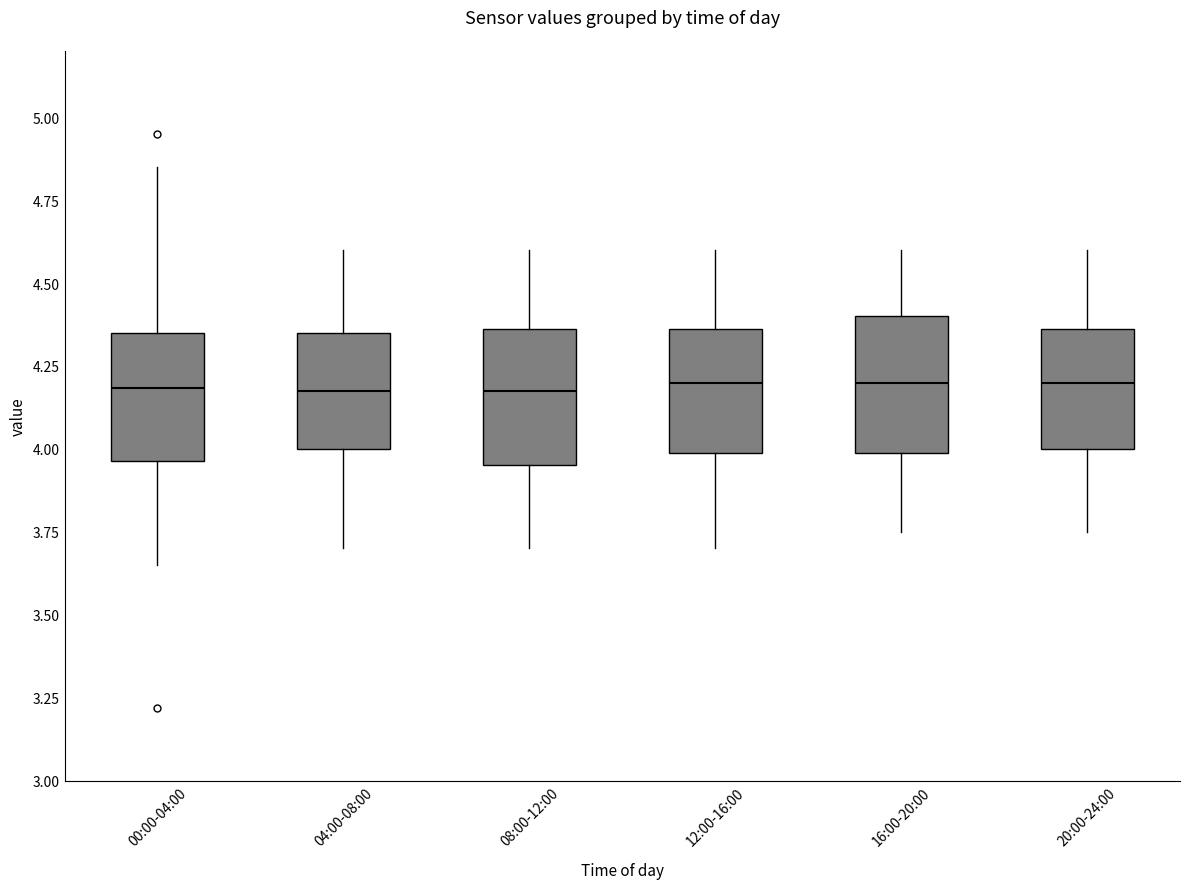

Reading left to right, read every box against the y-axis: the position of its median line, the range the box covers, and the ends of its whiskers. The values are not printed on the chart, so give them approximately, as read against the axis.

00:00-04:00: median 4.20, box 3.95 to 4.35, whiskers 3.65 to 4.85
04:00-08:00: median 4.20, box 4.00 to 4.35, whiskers 3.70 to 4.60
08:00-12:00: median 4.20, box 3.95 to 4.35, whiskers 3.70 to 4.60
12:00-16:00: median 4.20, box 4.00 to 4.35, whiskers 3.70 to 4.60
16:00-20:00: median 4.20, box 4.00 to 4.40, whiskers 3.75 to 4.60
20:00-24:00: median 4.20, box 4.00 to 4.35, whiskers 3.75 to 4.60